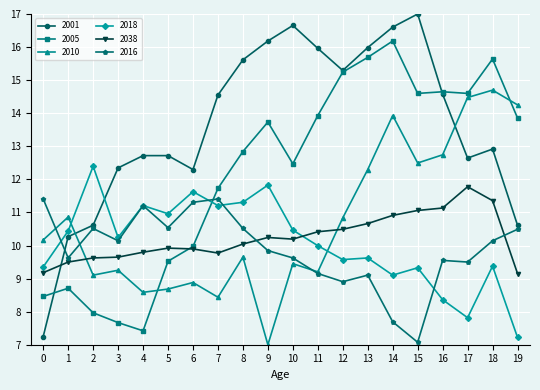

What is the sum of the 2001 values at 13 and 12?

31.3